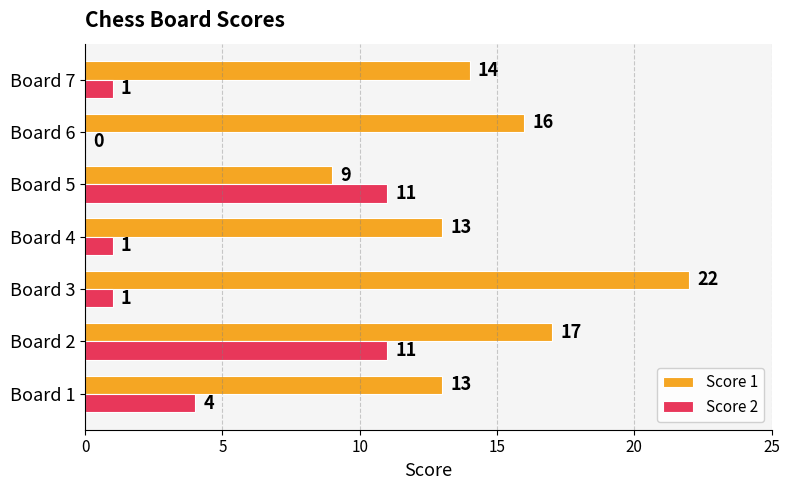

Where is Score 2 nearest to the value 5?

Board 1